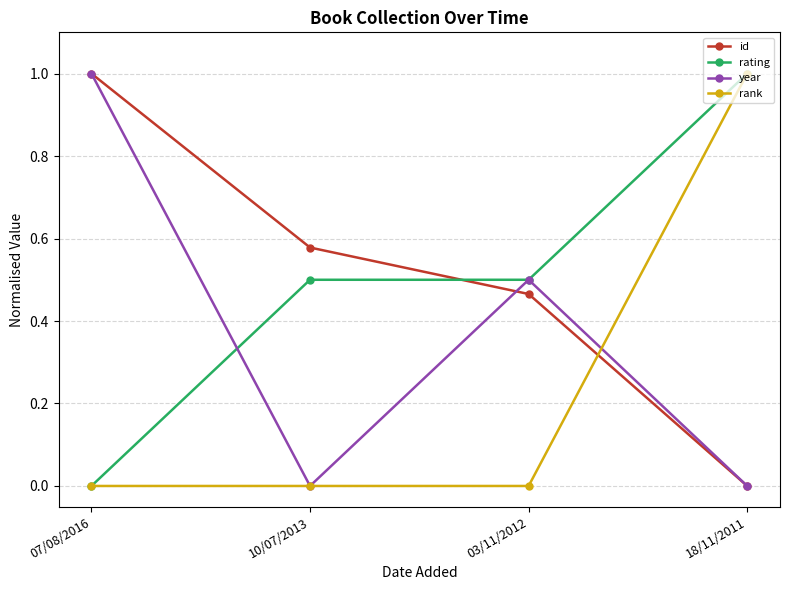

Which series ends up on top after the final intersection of id and rating?

rating